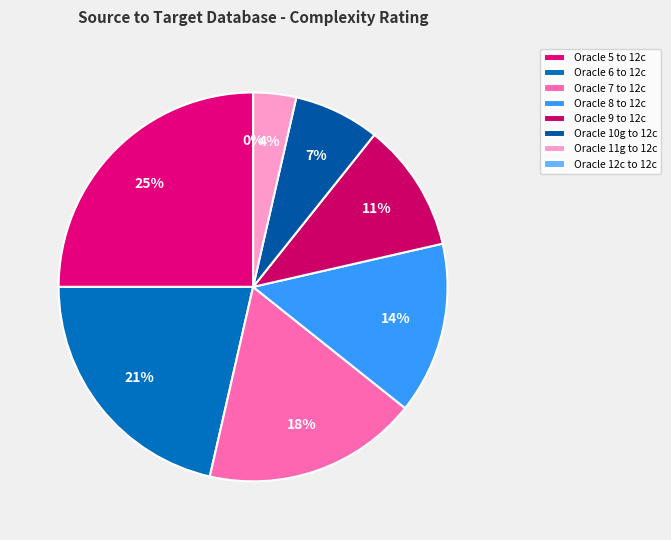

To the nearest percent, what is the combined percentage of Oracle 12c to 12c and Oracle 11g to 12c?

4%